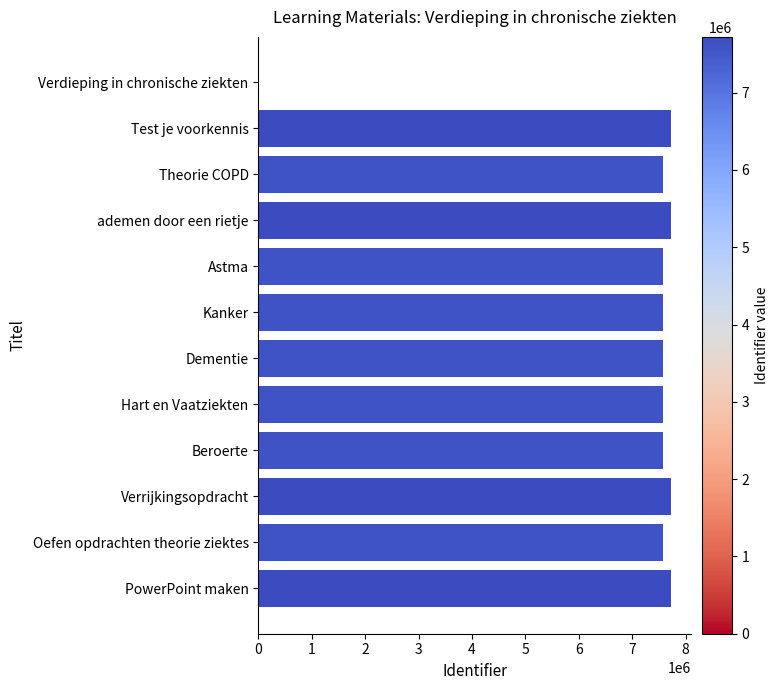

Are the bars horizontal?

Yes